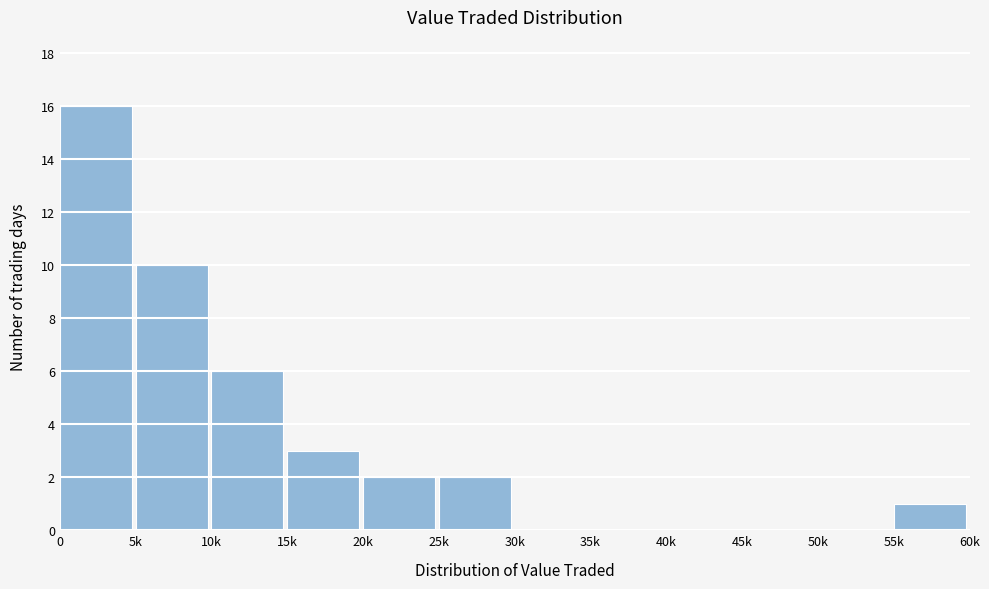

Reading left to right, list all the values displayed in this chart.

0=16	5k=10	10k=6	15k=3	20k=2	25k=2	30k=0	35k=0	40k=0	45k=0	50k=0	55k=1